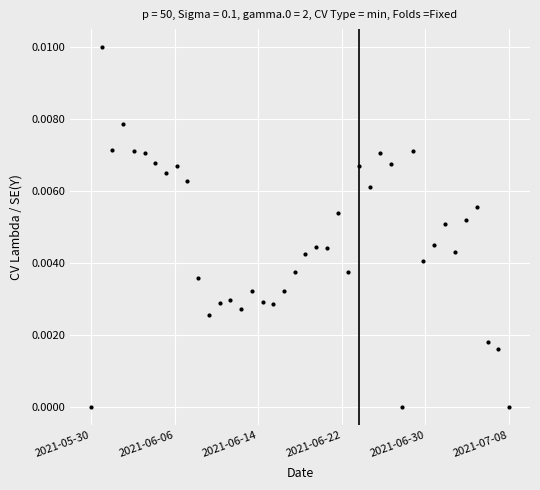

True or false: there are more than 1 points higher than both neighbors.

True